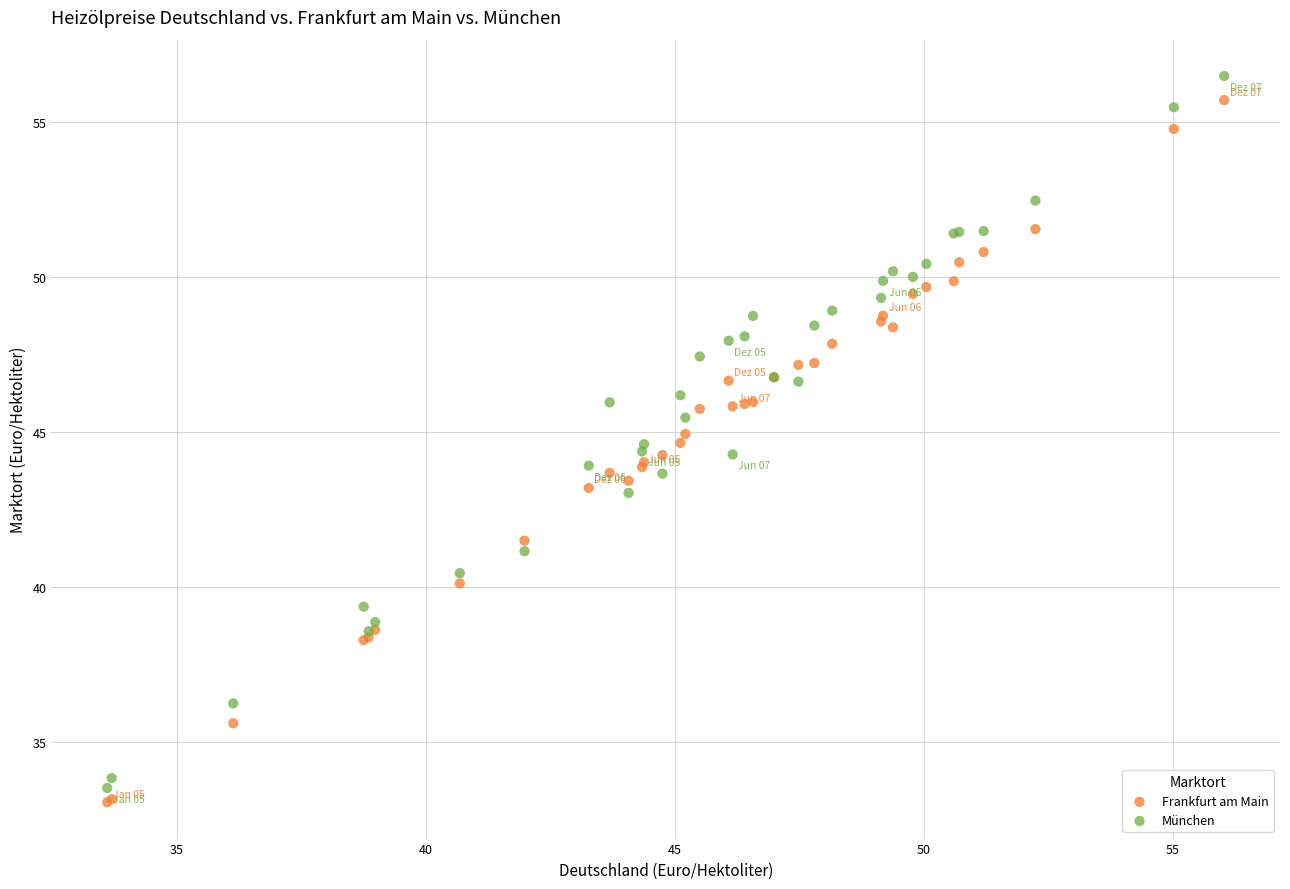

Which series has the largest Y range (max minus min)?

München